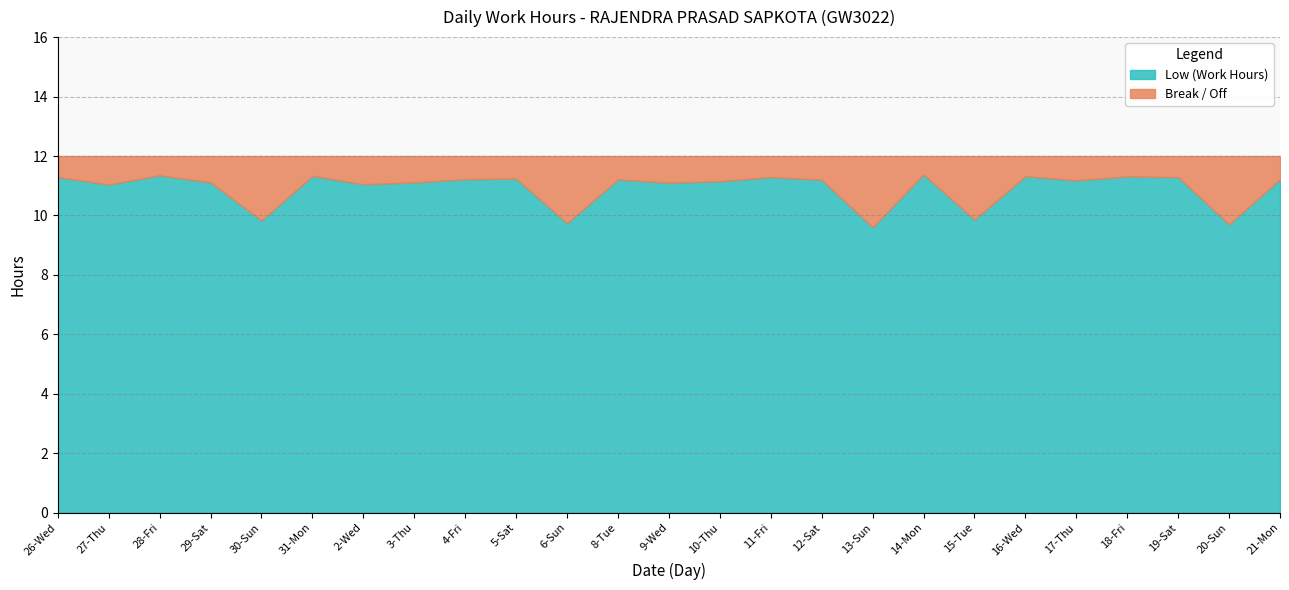

What is the spread (max minus min) of values at 15-Tue?

7.7